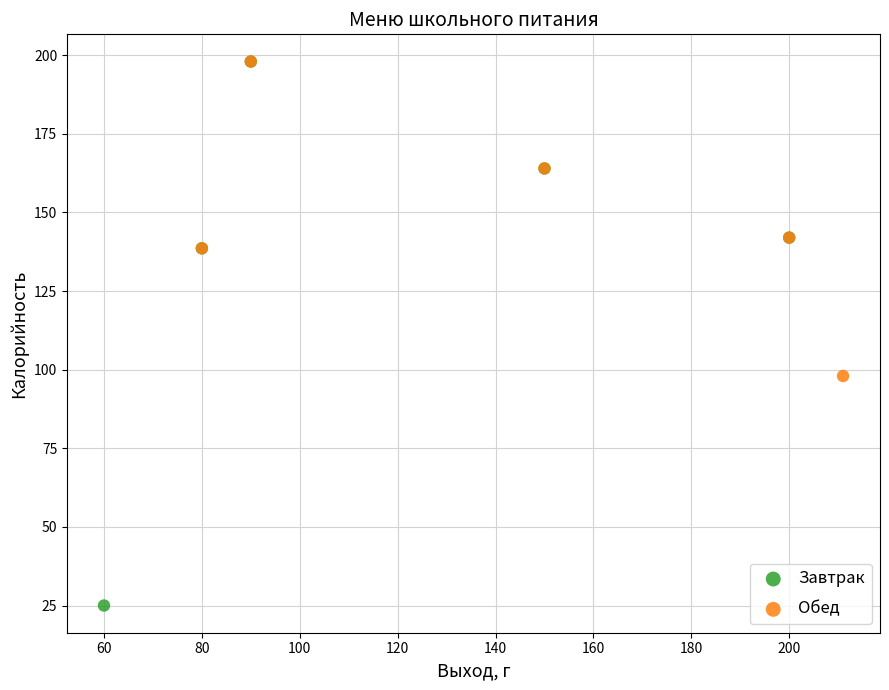

Which series reaches the minimum Y coordinate?

Завтрак